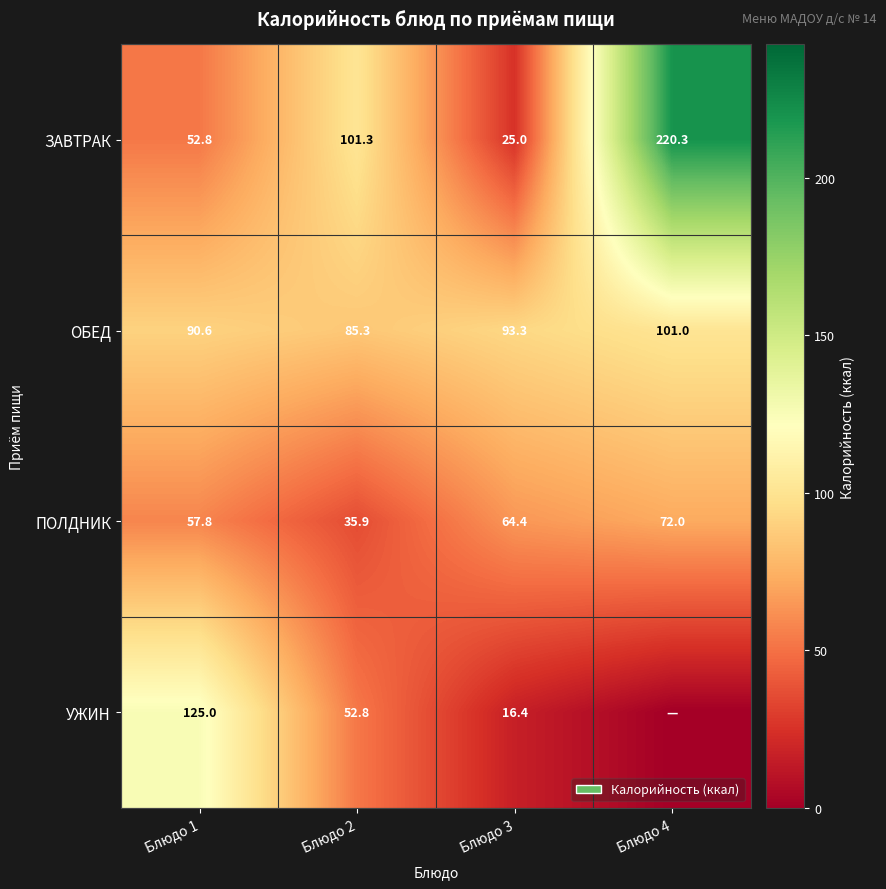

What is the difference between the highest and lowest values at Блюдо 1?

72.2